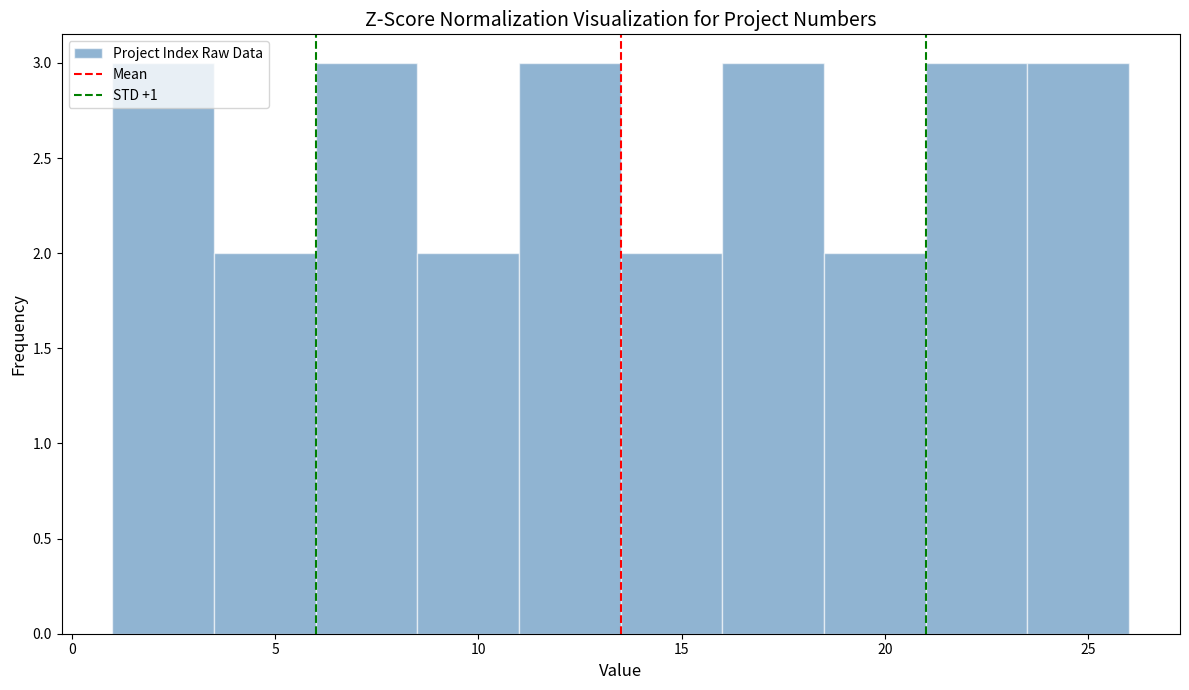

Reading left to right, list every bar in this chart as the range it spans on the x-axis followed by its height. The values are not printed on the chart, so give them approximately, as read against the axis.

1.0 to 3.5: 3
3.5 to 6.0: 2
6.0 to 8.5: 3
8.5 to 11.0: 2
11.0 to 13.5: 3
13.5 to 16.0: 2
16.0 to 18.5: 3
18.5 to 21.0: 2
21.0 to 23.5: 3
23.5 to 26.0: 3